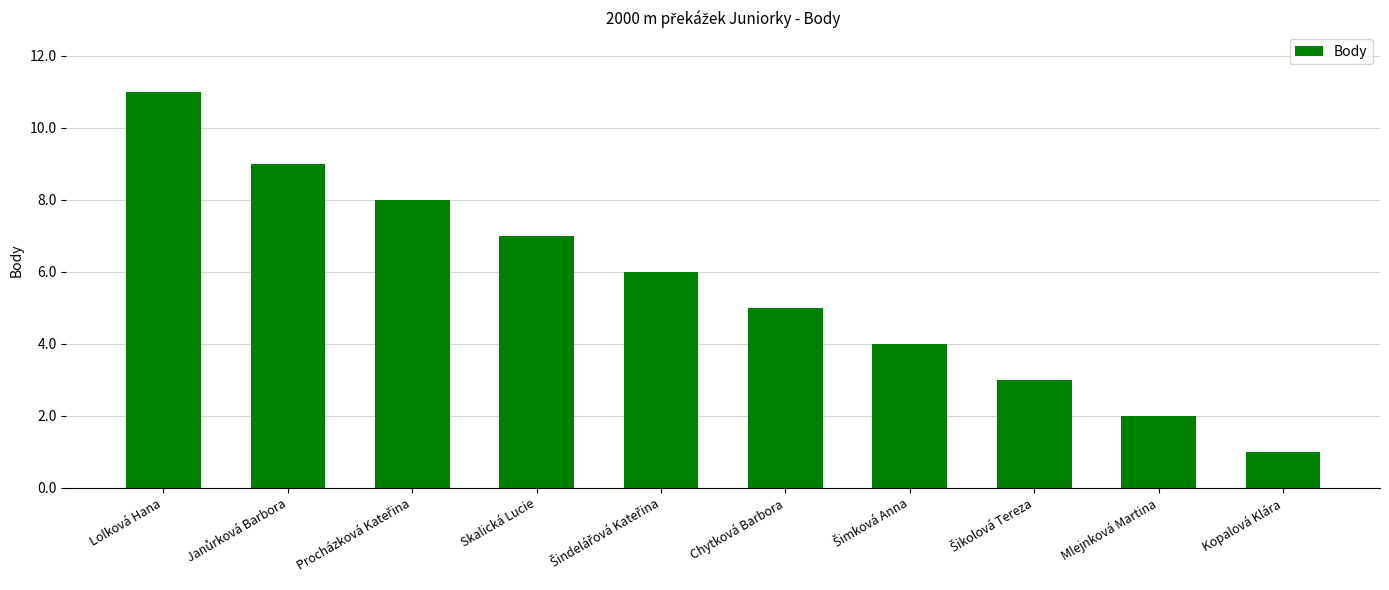

Reading left to right, what are all the values shown in this chart?

11	9	8	7	6	5	4	3	2	1